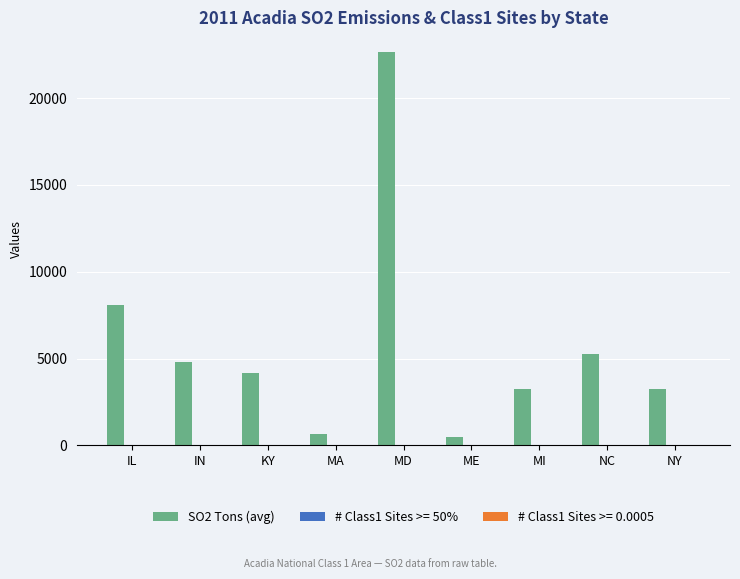

Which series has the largest total across all categories?

SO2 Tons (avg)